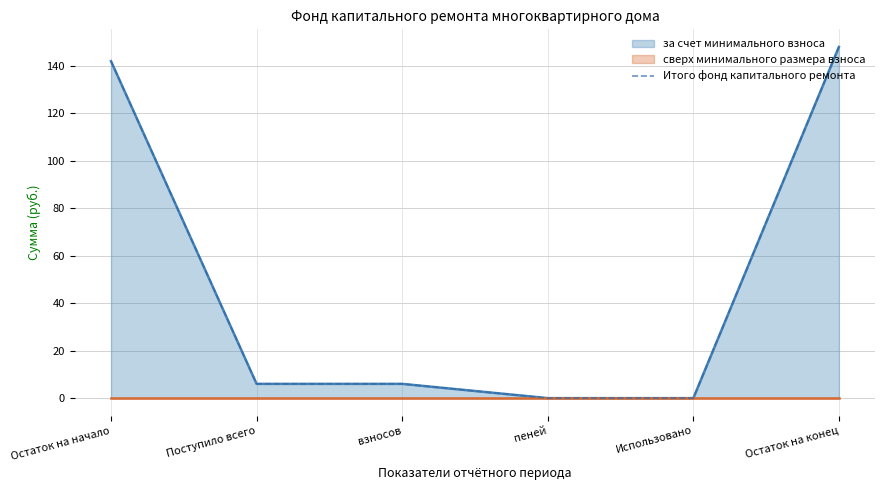

What is the difference between the maximum and minimum values?

147.8